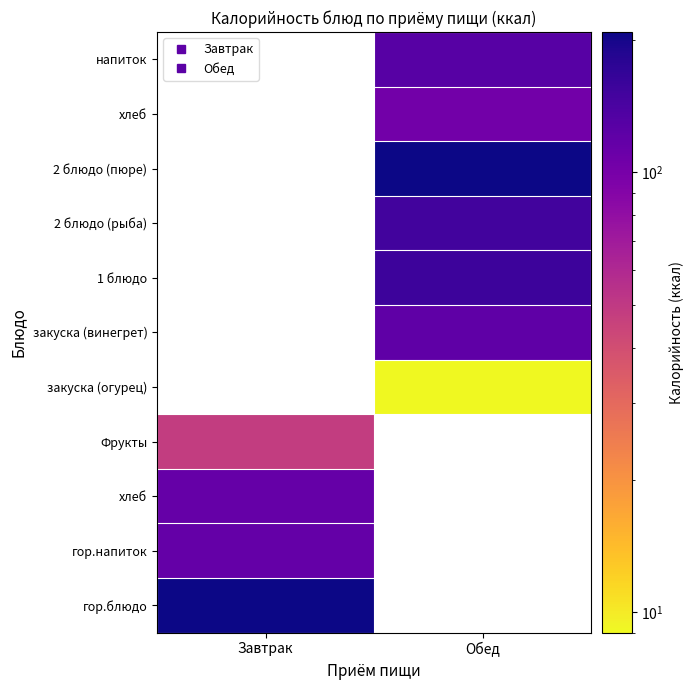

What is the difference between the highest and lowest values at Завтрак?

160.0